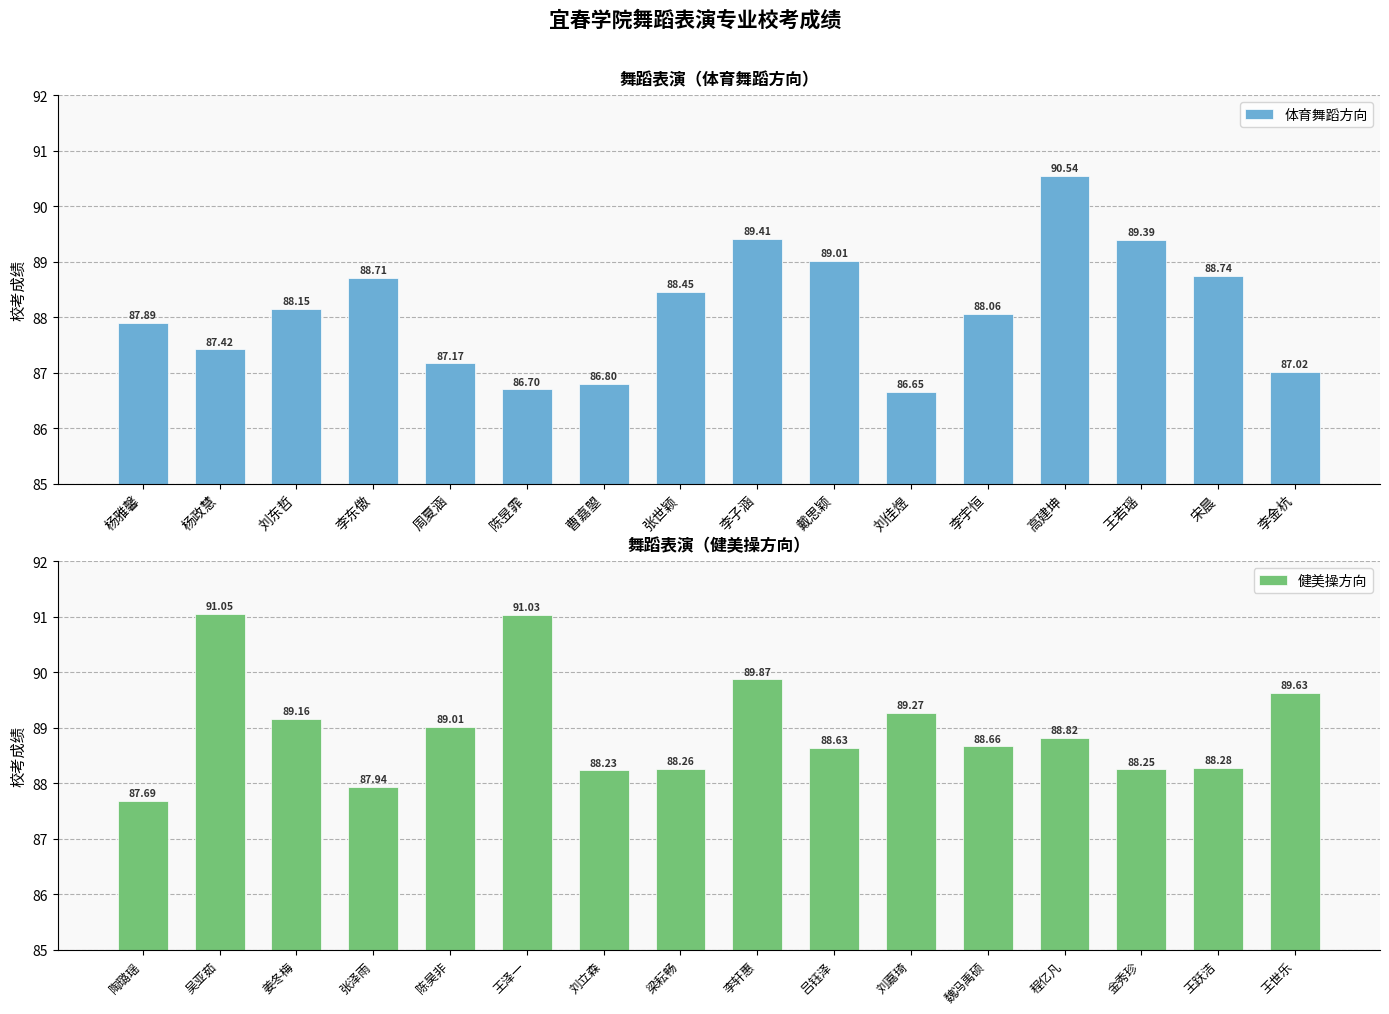

How many values in the 体育舞蹈方向 series are below 88?

7